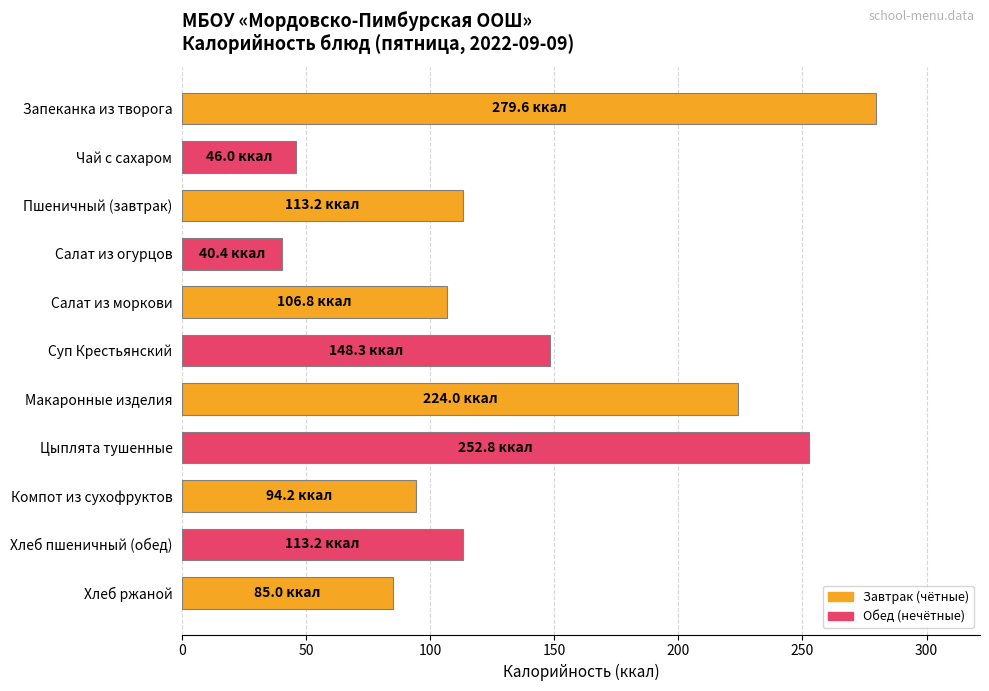

What is the value of the 7th bar from the top?

224.0